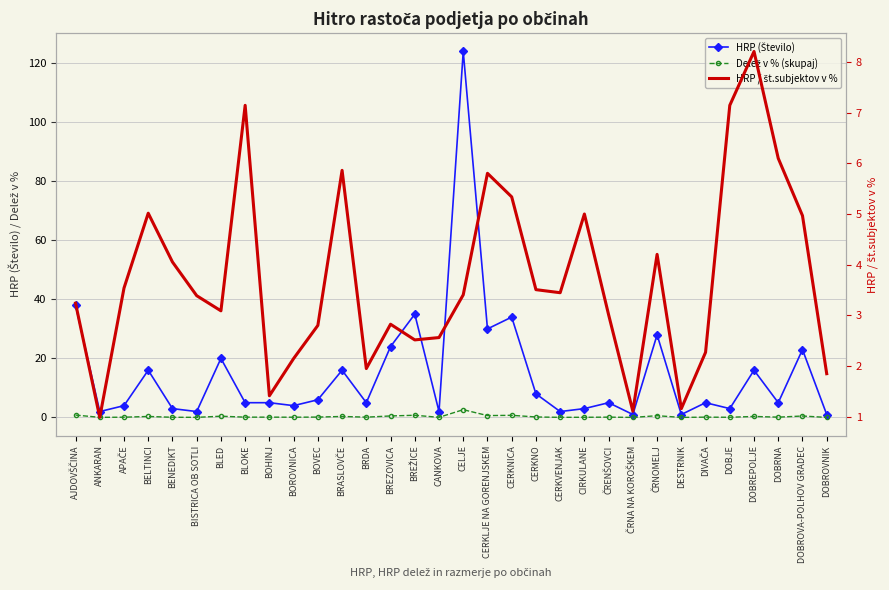

Which series has the largest total across all categories?

HRP (Število)